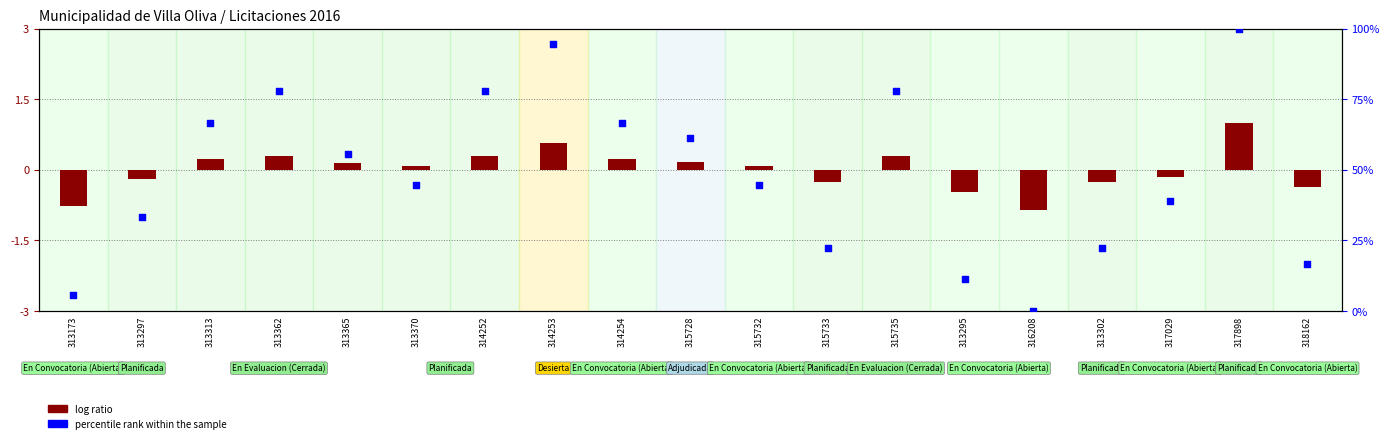

What is the ratio of the value at 315733 to the value at 313370?

0.5